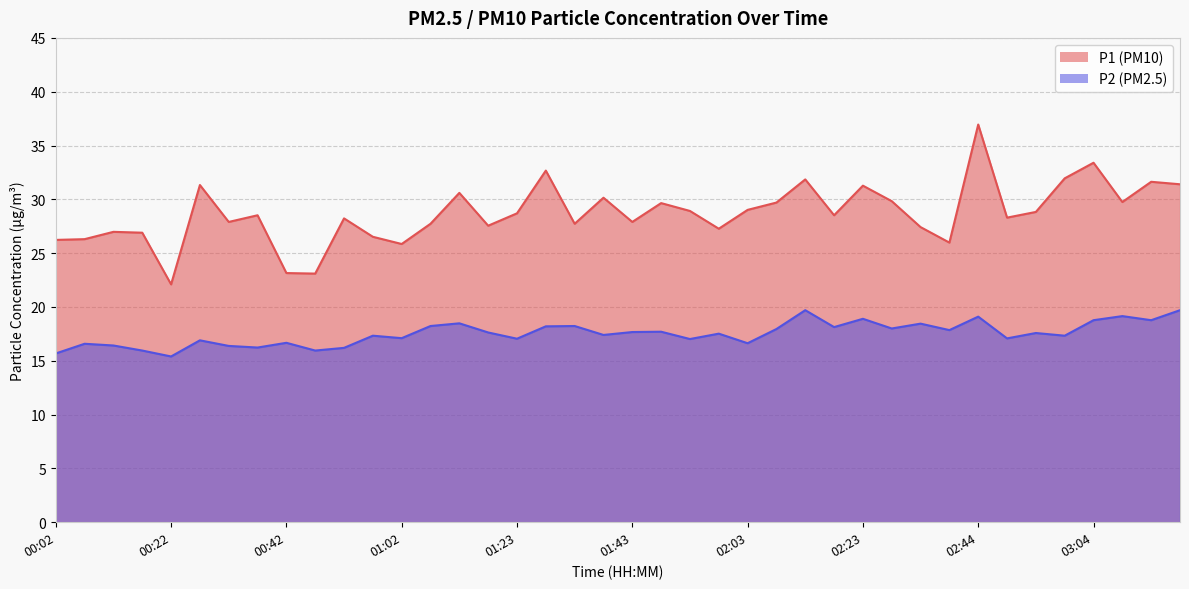

What is the difference between the P1 values at 02:08 and 03:14?

1.9